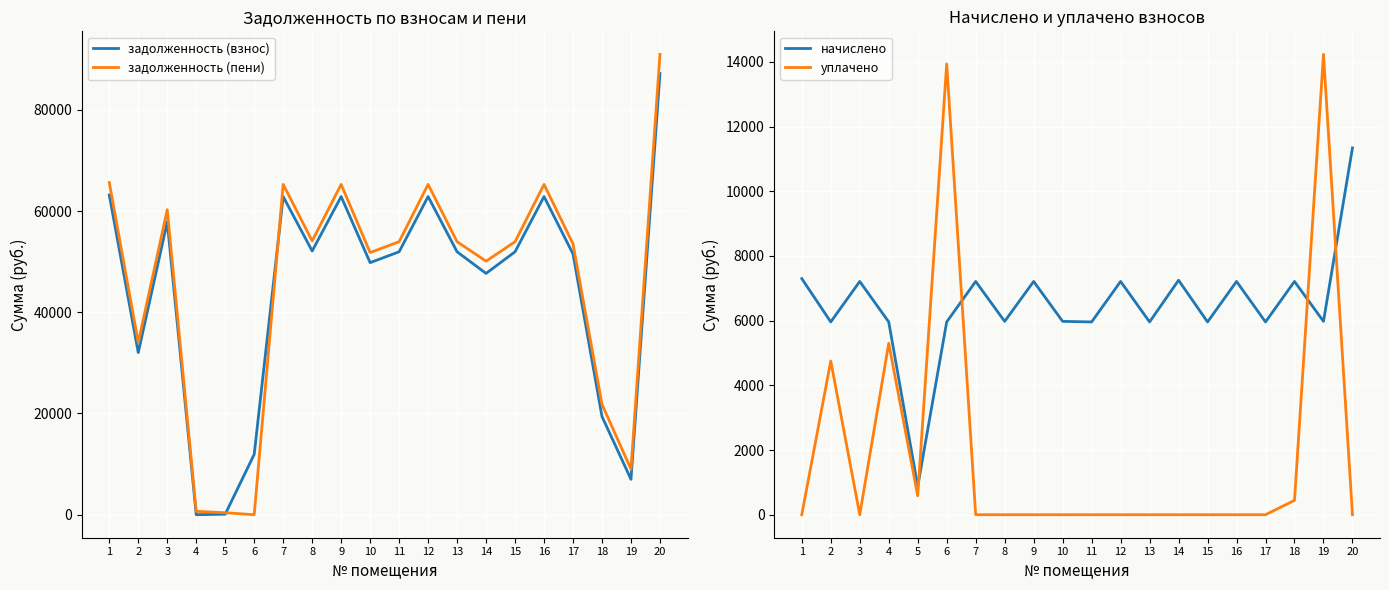

What is the average value of the задолженность (пени) series?

45760.1